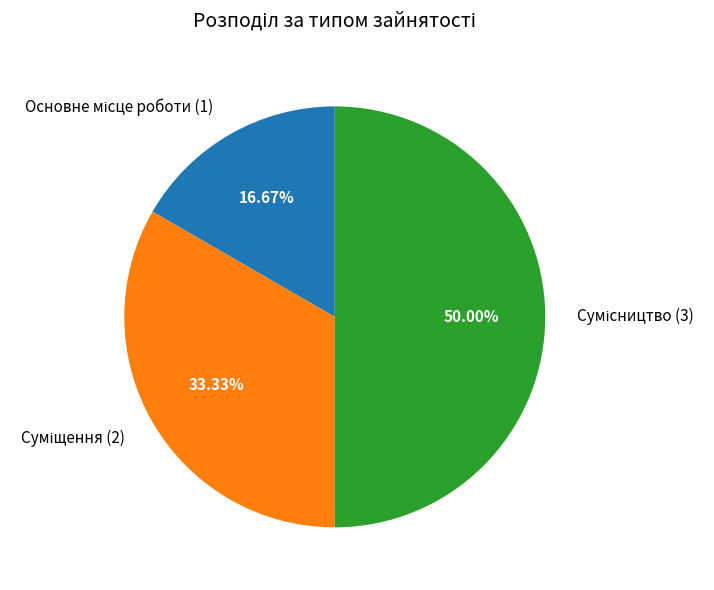

How much of the chart is everything except Основне місце роботи?

83.3%